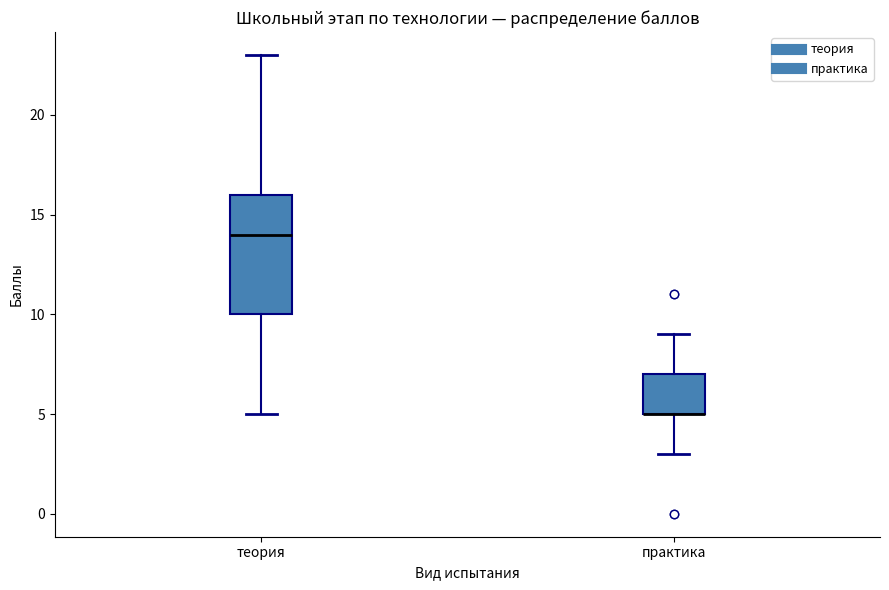

Reading left to right, read every box against the y-axis: the position of its median line, the range the box covers, and the ends of its whiskers. The values are not printed on the chart, so give them approximately, as read against the axis.

теория: median 14, box 10 to 16, whiskers 5 to 23
практика: median 5 (drawn on the box's lower edge), box 5 to 7, whiskers 3 to 9